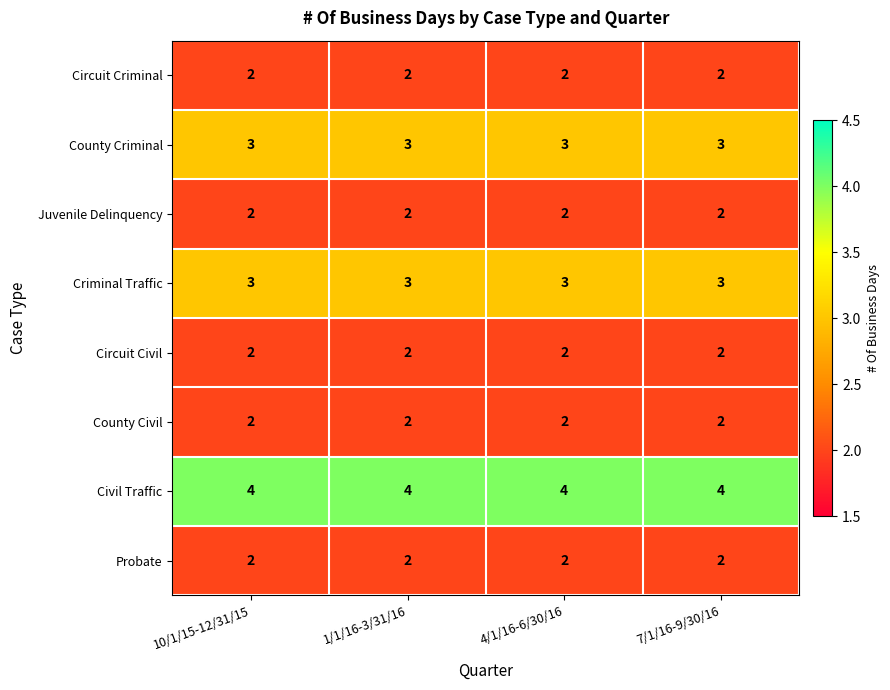

What value does the Criminal Traffic series have at 7/1/16-9/30/16?

3